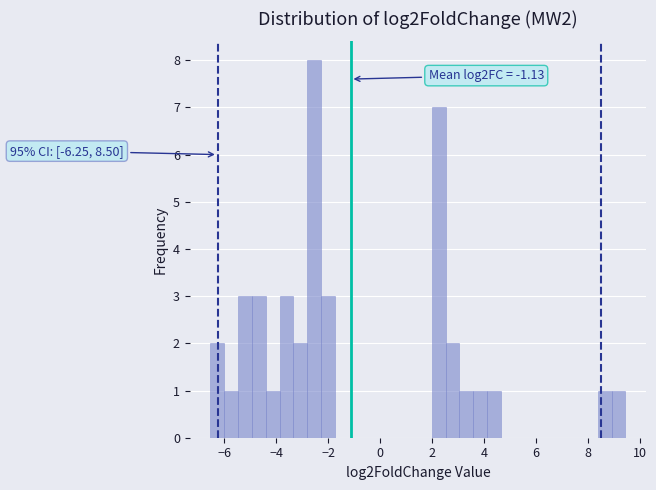

Read against the x-axis, roughly where is the centre of the tallest bar?

-2.6